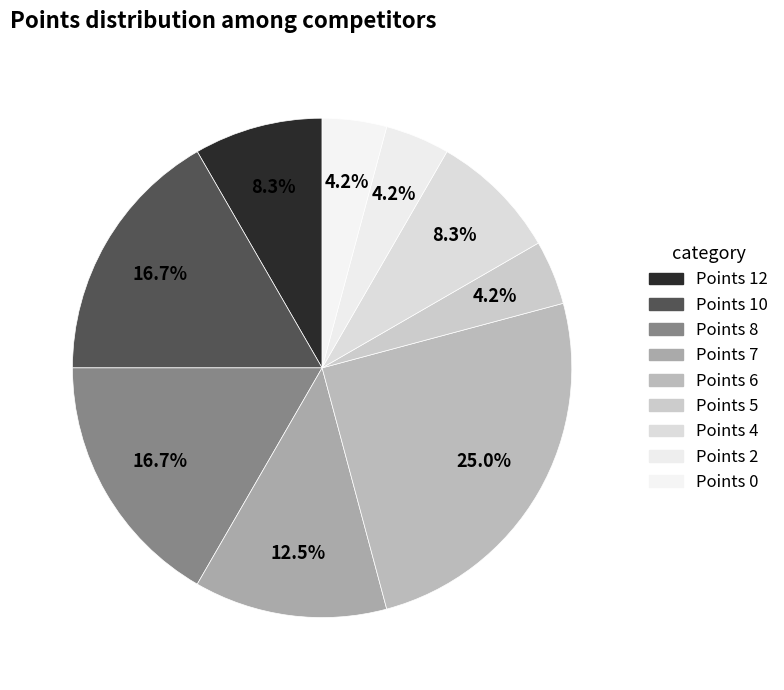

Between Points 10 and Points 5, which is larger?

Points 10